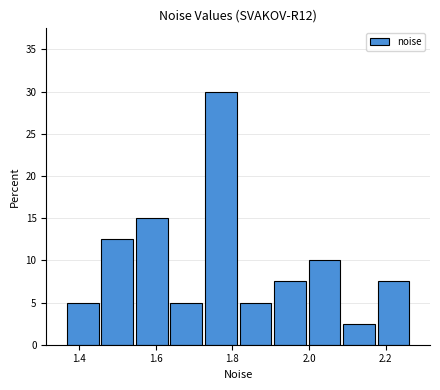

Reading left to right, transcribe this chart: for each bar, give the range it covers on the x-axis and its height. Neither the bar edges nor the heights are printed on the chart, so give them approximately, as read against the axes.

1.36 to 1.46: 5.0
1.46 to 1.54: 12.5
1.54 to 1.64: 15.0
1.64 to 1.72: 5.0
1.72 to 1.82: 30.0
1.82 to 1.90: 5.0
1.90 to 2.00: 7.5
2.00 to 2.08: 10.0
2.08 to 2.18: 2.5
2.18 to 2.26: 7.5